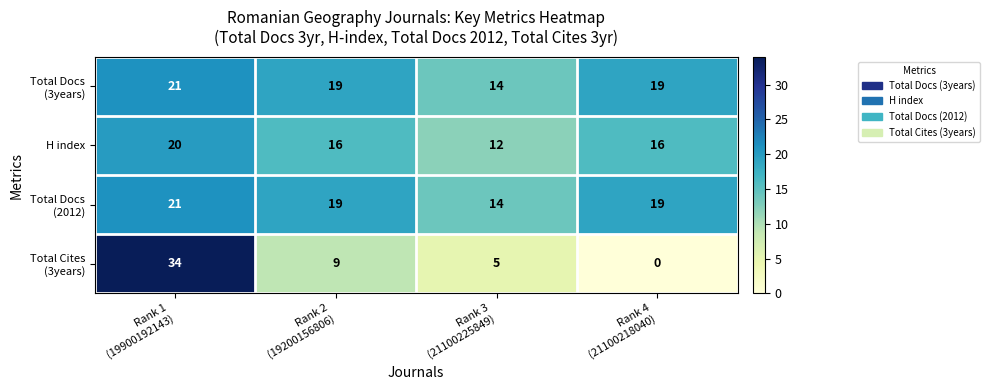

What is the maximum value shown in the chart?

34